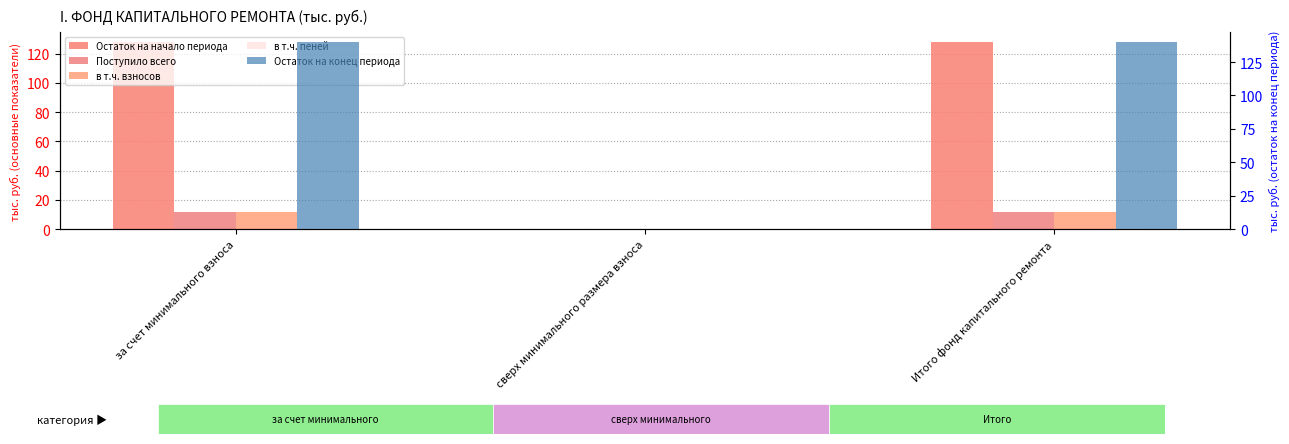

Does the chart contain stacked bars?

No